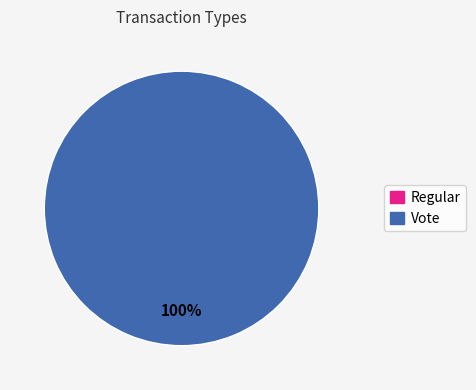

Is it true that Vote is 100% of the pie?

True